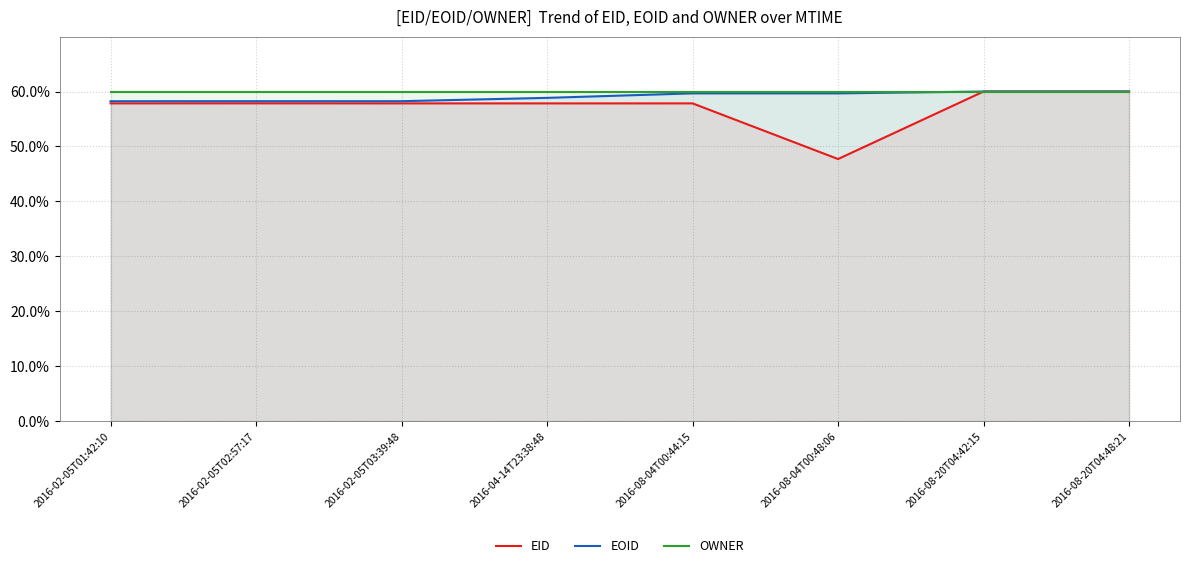

What is the approximate value of OWNER at 2016-02-05T02:57:17?

60.0